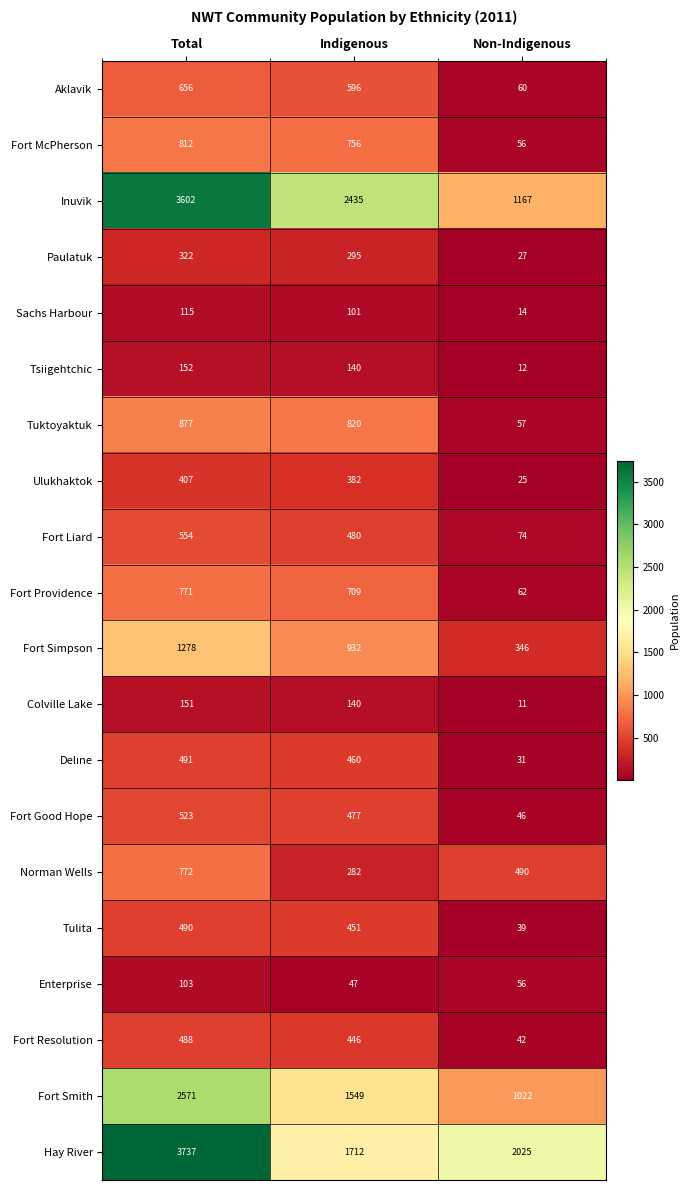

How many data points in Inuvik are less than 2435?

1